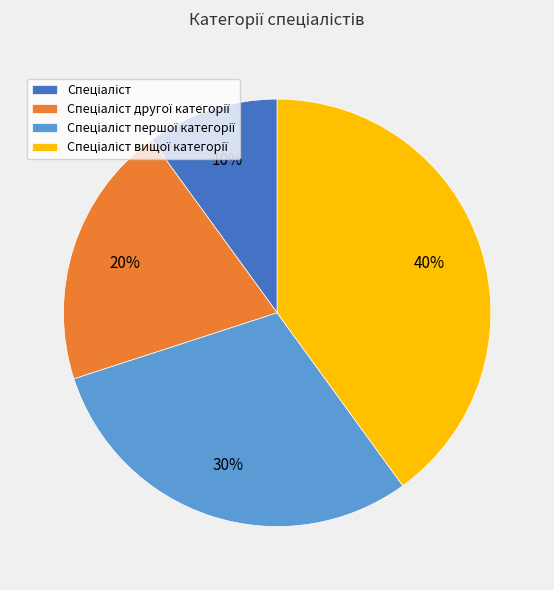

To the nearest percent, what is the difference between the largest and smallest slice percentages?

30%